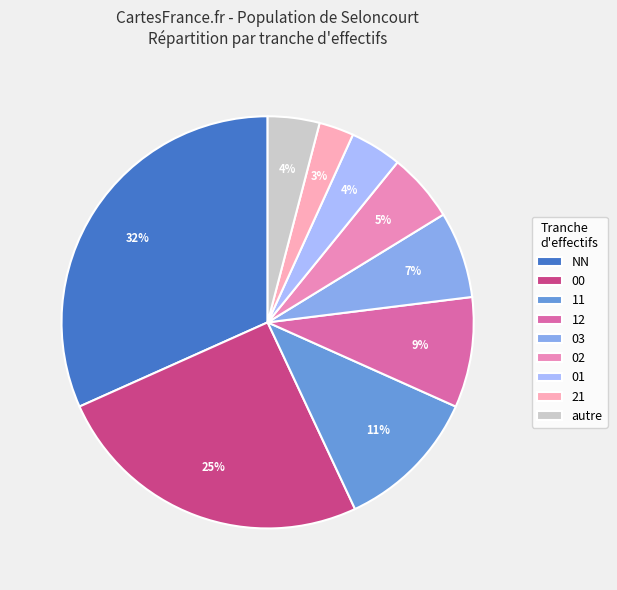

How many slices are in this pie chart?

9